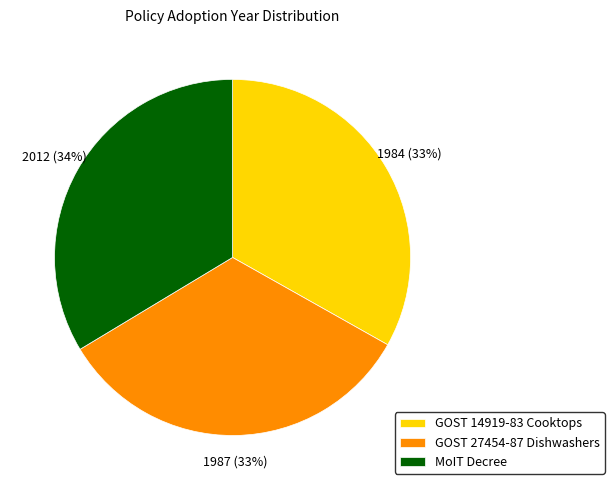

How many slices are in this pie chart?

3